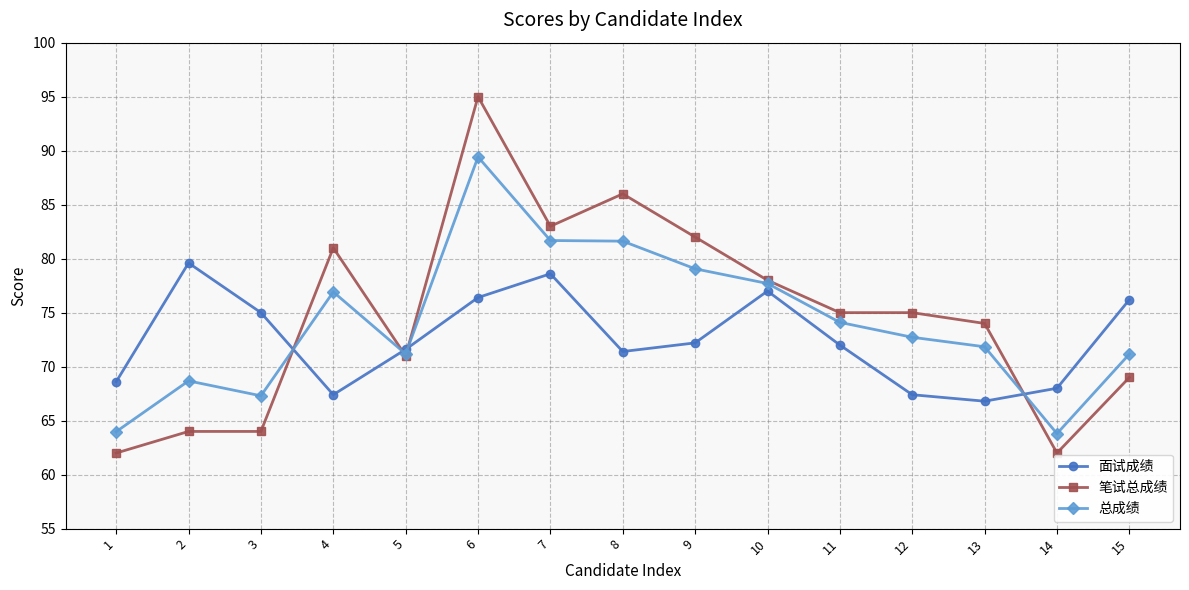

What is the total value across all series at 3?

206.3